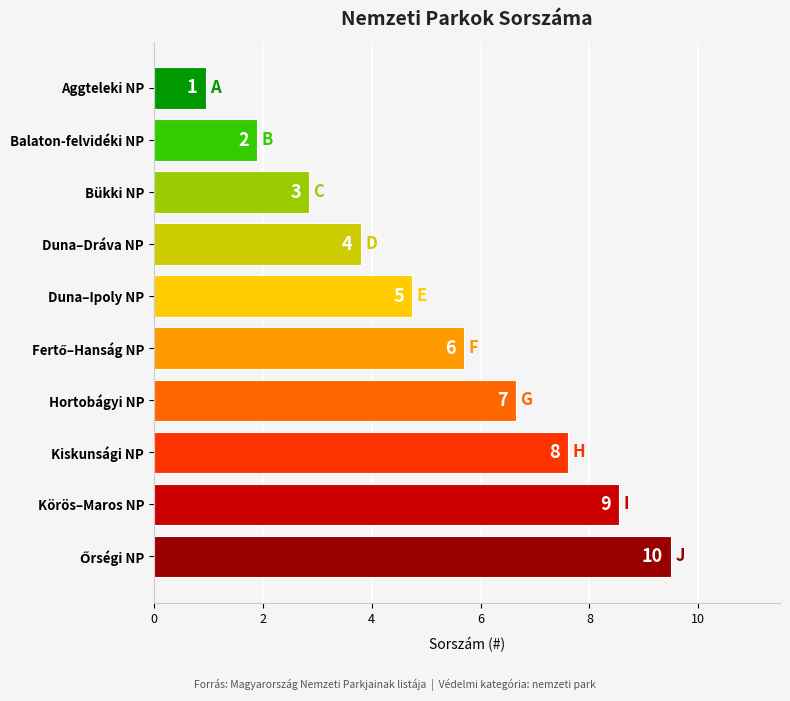

Are the bars horizontal?

Yes